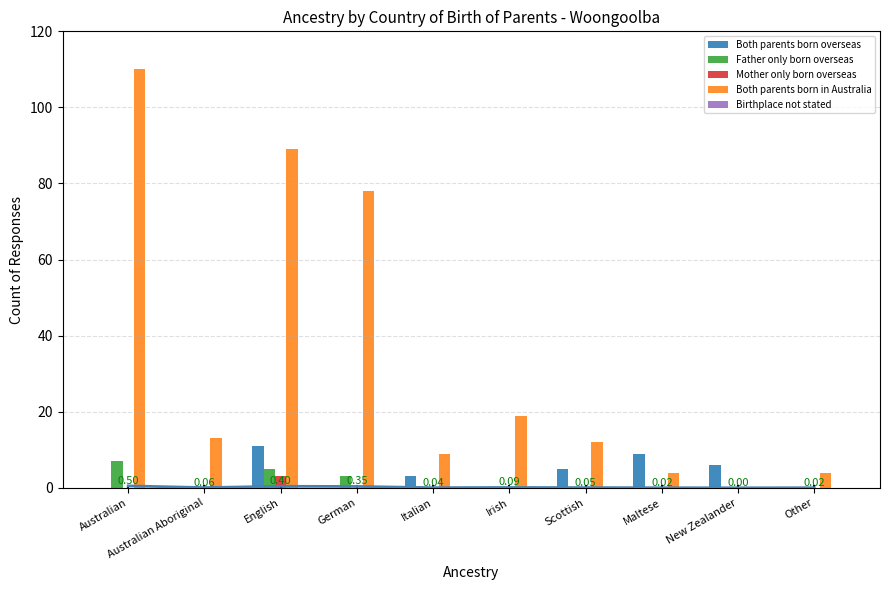

Reading right to left, what are all the values shown in this chart?

Both parents born overseas: Other=0	New Zealander=6	Maltese=9	Scottish=5	Irish=0	Italian=3	German=0	English=11	Australian Aboriginal=0	Australian=0
Father only born overseas: Other=0	New Zealander=0	Maltese=0	Scottish=0	Irish=0	Italian=0	German=3	English=5	Australian Aboriginal=0	Australian=7
Mother only born overseas: Other=0	New Zealander=0	Maltese=0	Scottish=0	Irish=0	Italian=0	German=0	English=3	Australian Aboriginal=0	Australian=0
Both parents born in Australia: Other=4	New Zealander=0	Maltese=4	Scottish=12	Irish=19	Italian=9	German=78	English=89	Australian Aboriginal=13	Australian=110
Birthplace not stated: Other=0	New Zealander=0	Maltese=0	Scottish=0	Irish=0	Italian=0	German=0	English=0	Australian Aboriginal=0	Australian=0